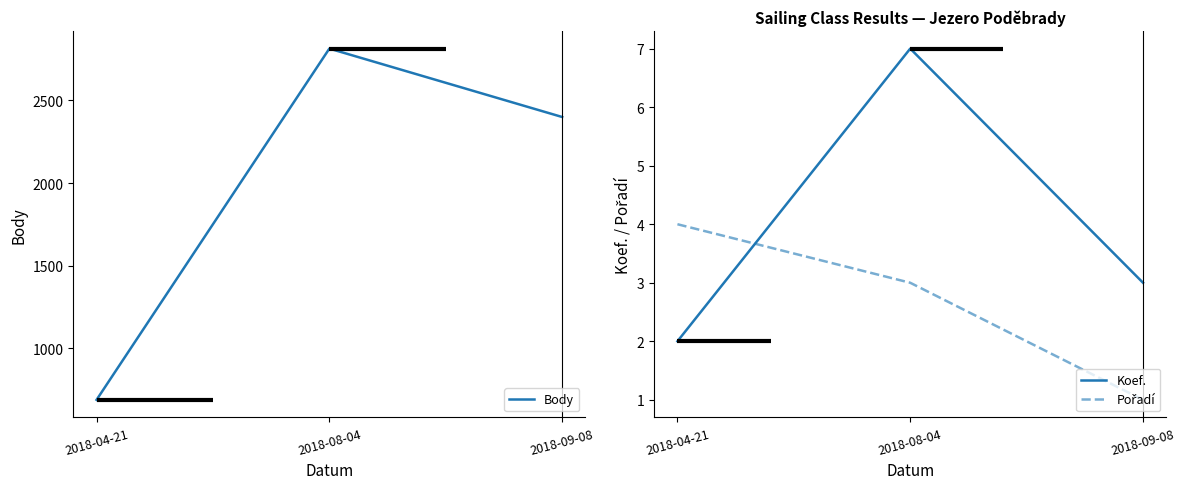

True or false: Koef. has a value of 3 at 2018-09-08.

True